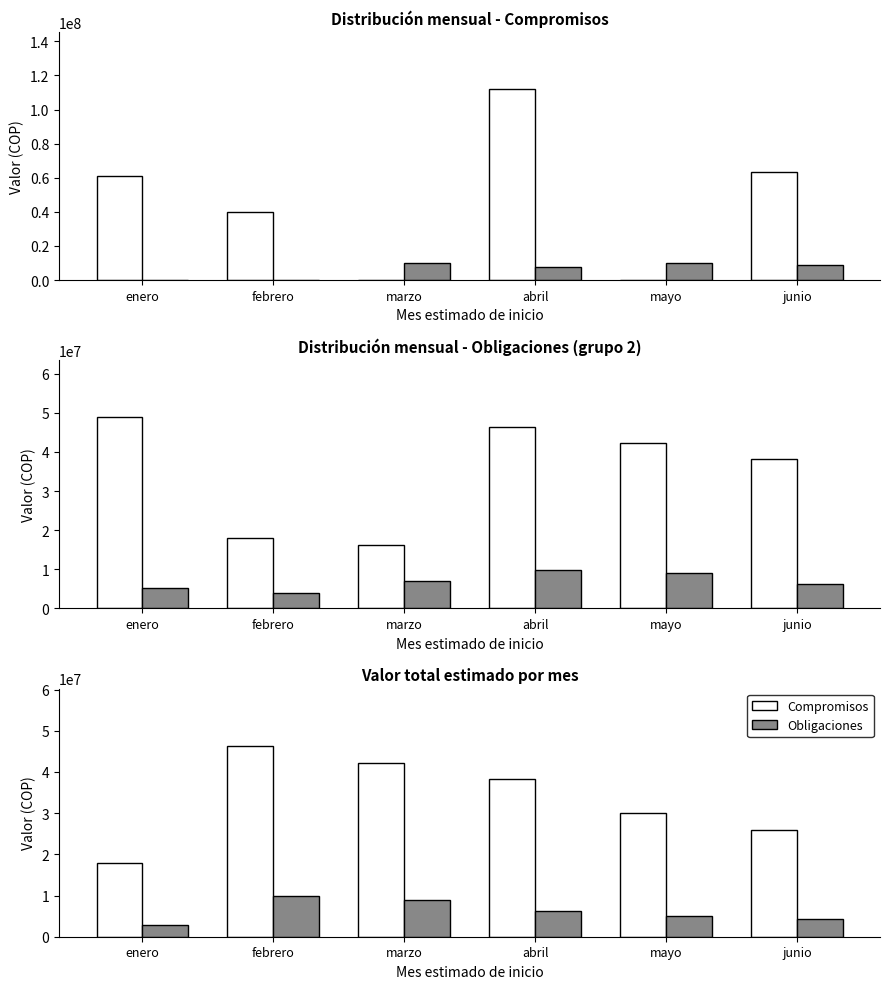

Reading right to left, extract all data points from this chart.

Compromisos: junio=26026667	mayo=30093333	abril=38226667	marzo=42293333	febrero=46360000	enero=17893333
Obligaciones: junio=4266667	mayo=4933333	abril=6266667	marzo=9013333	febrero=9880000	enero=2933333